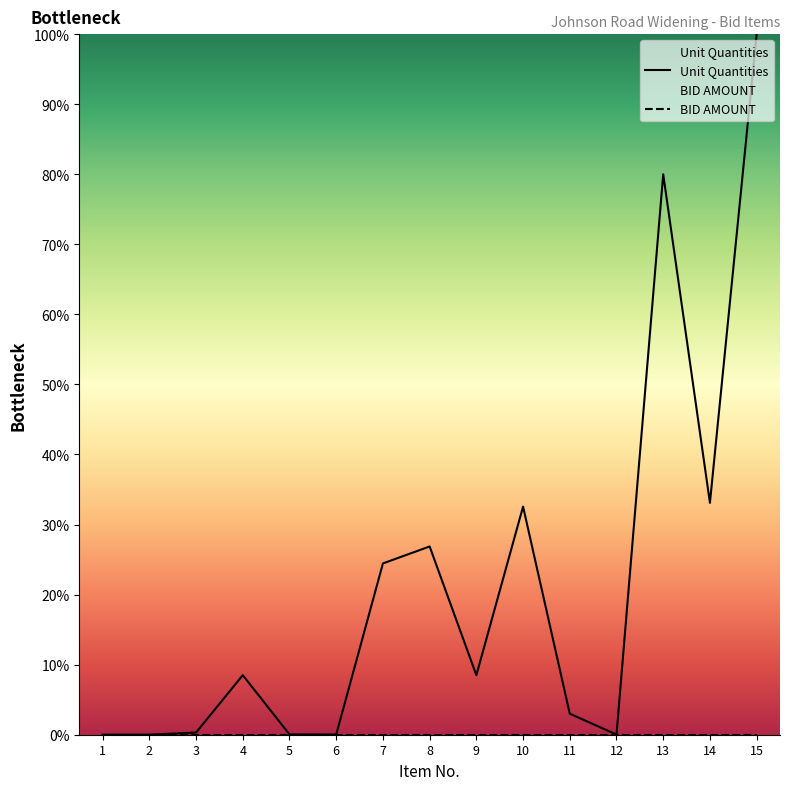

True or false: Unit Quantities has a value of 3.0 at 11.

True